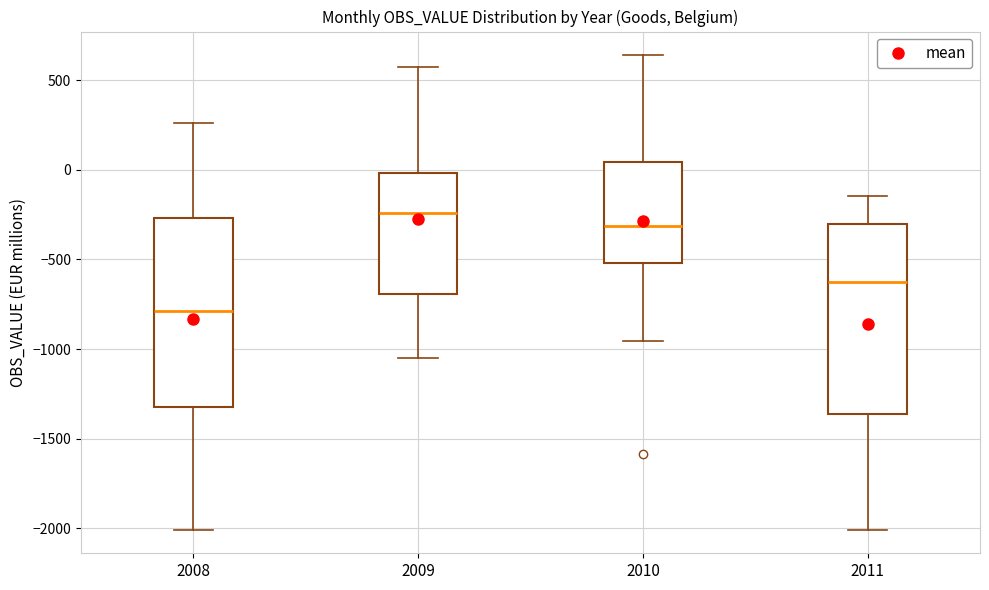

Reading left to right, transcribe this box plot: for each box, give where its median line is, the range the box spans, and where its two whiskers end, as read against the y-axis. The values are not printed on the chart, so give them approximately, as read against the axis.

2008: median -800, box -1300 to -250, whiskers -2000 to 250
2009: median -250, box -700 to 0, whiskers -1050 to 550
2010: median -300, box -500 to 50, whiskers -950 to 650
2011: median -600, box -1350 to -300, whiskers -2000 to -150